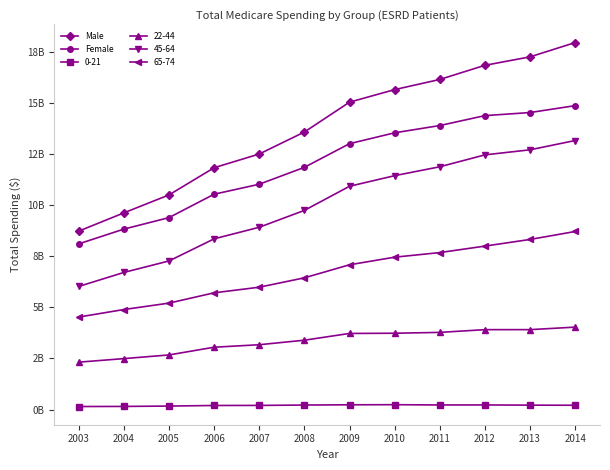

What is the difference between the second highest and minimum values in the Female series?

6422927727